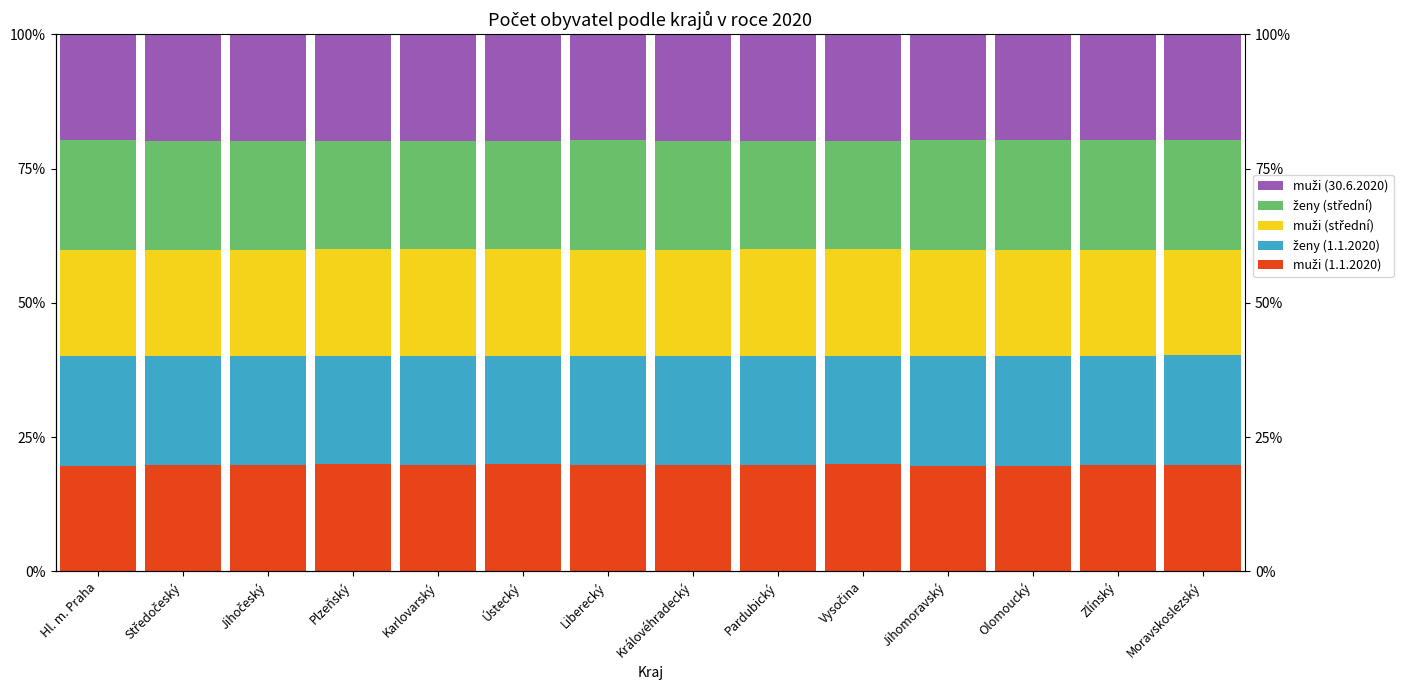

Rank the series by their maximum value, from lowest to highest.

muži (1.1.2020), muži (střední), muži (30.6.2020), ženy (1.1.2020), ženy (střední)